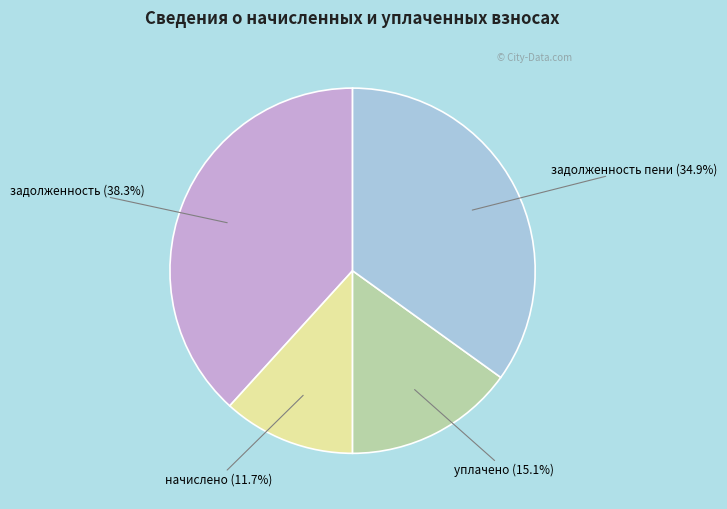

Is there a majority slice in this chart?

No